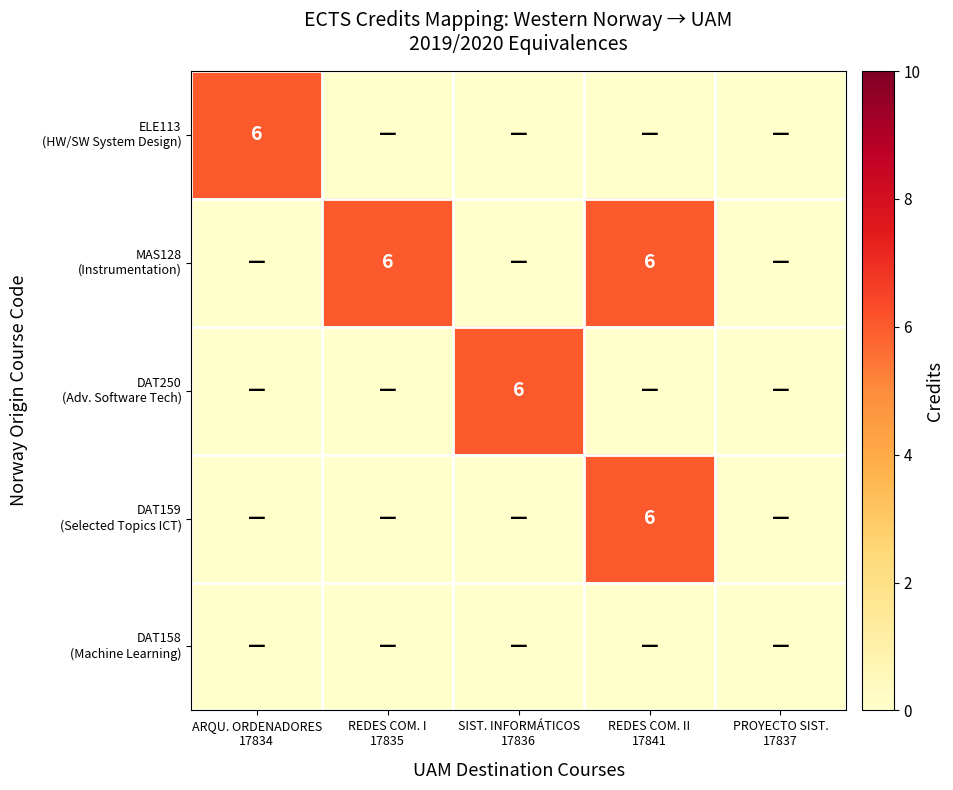

True or false: DAT159 (Selected Topics ICT) has a value of 0 at REDES COM. I 17835.

True